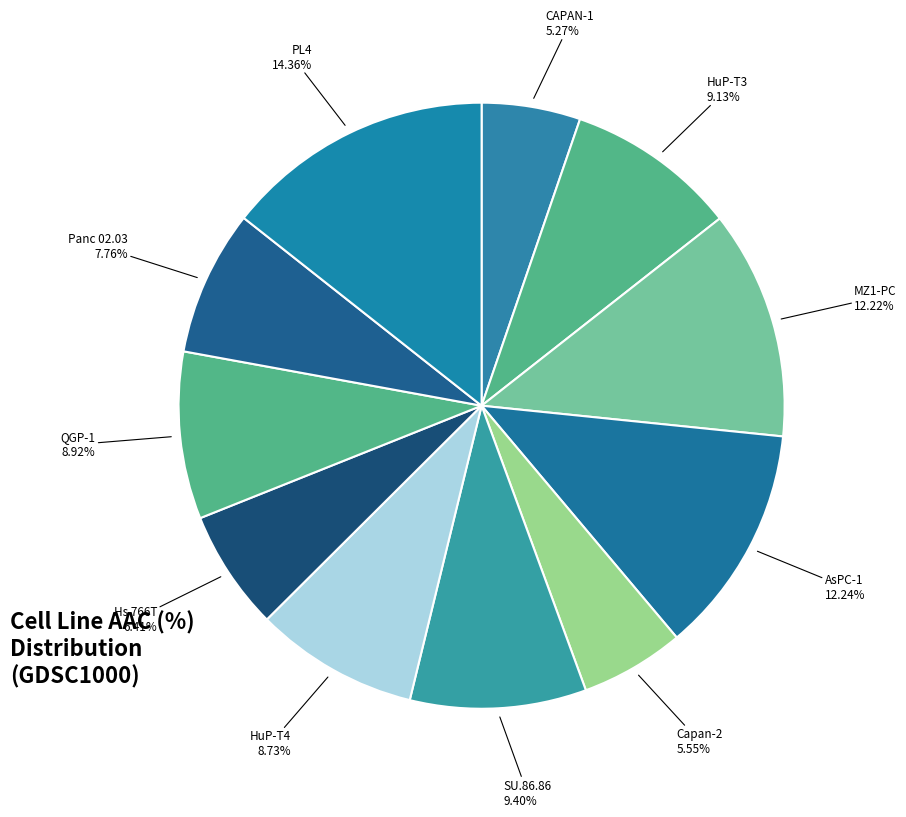

How many segments does this pie chart have?

11